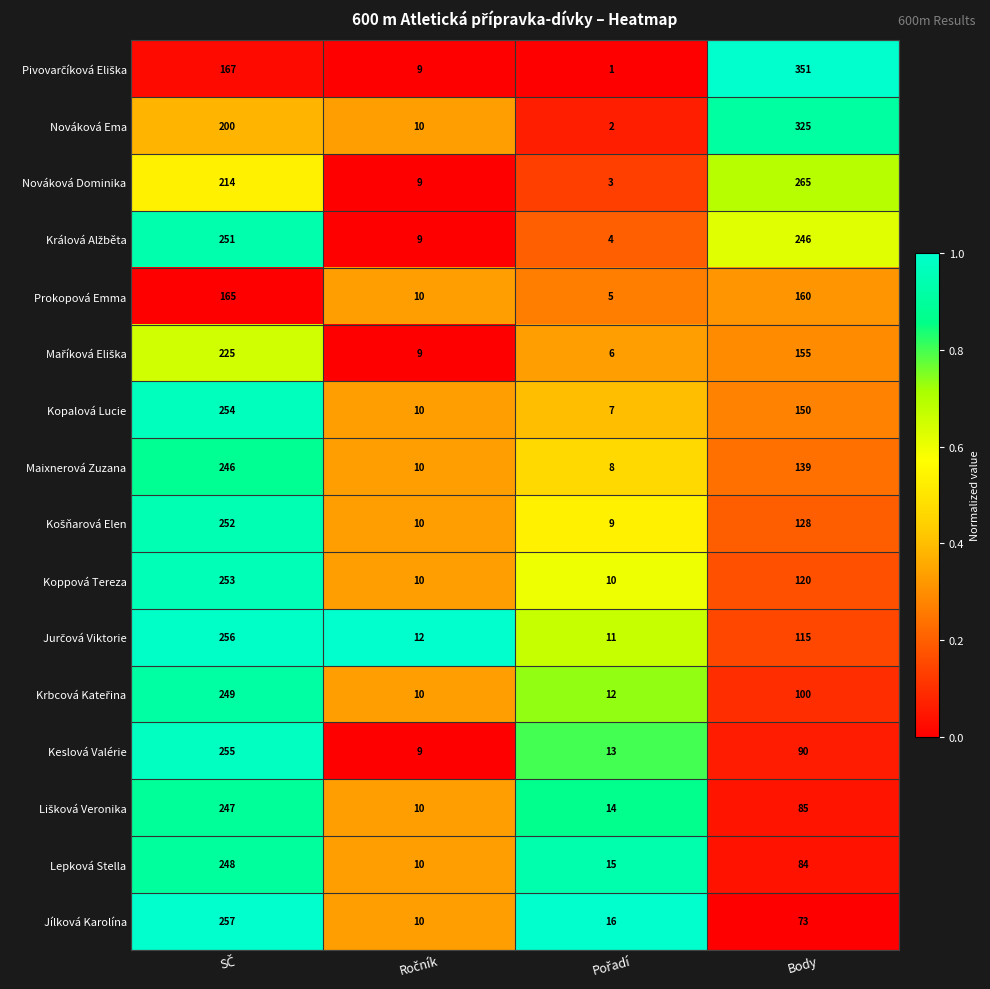

The value of Nováková Dominika at Body is 155. True or false?

False